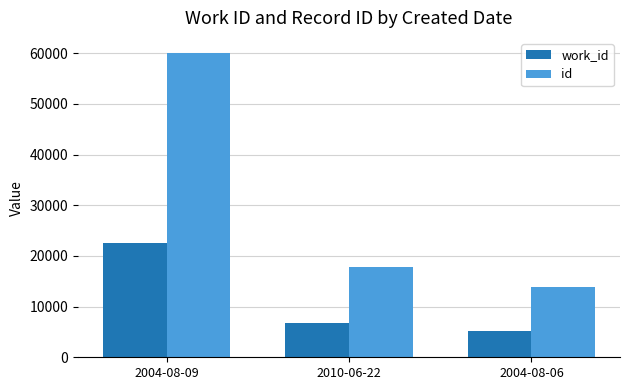

Is the value of id at 2010-06-22 greater than the value of work_id at 2010-06-22?

Yes